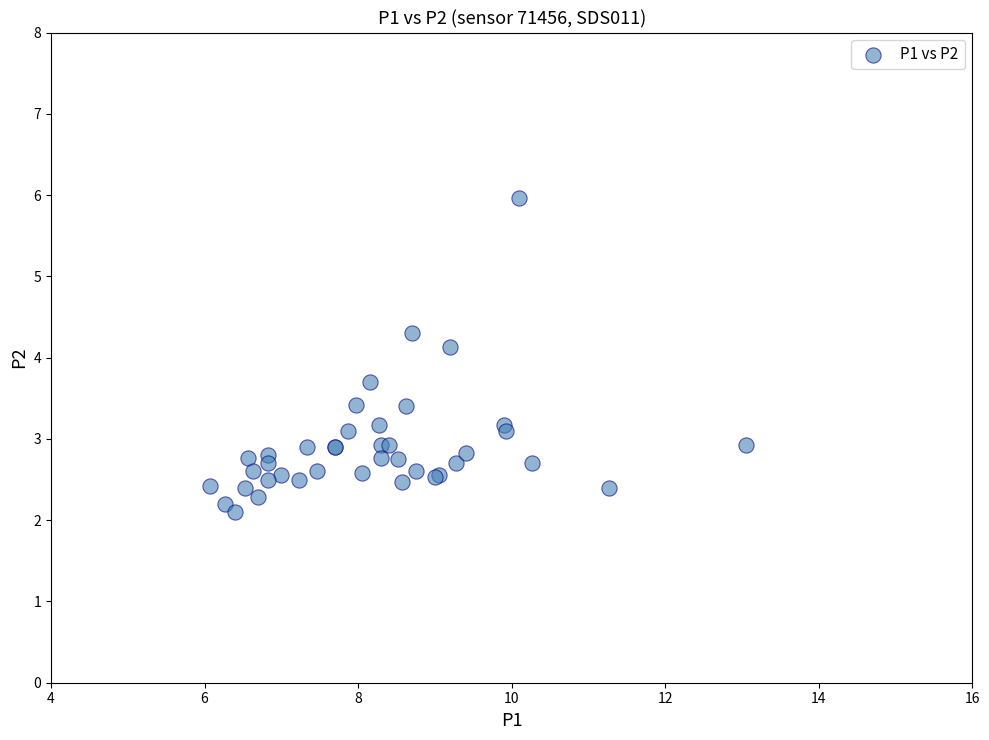

What Y value in the scatter plot is closest to 4?

4.1